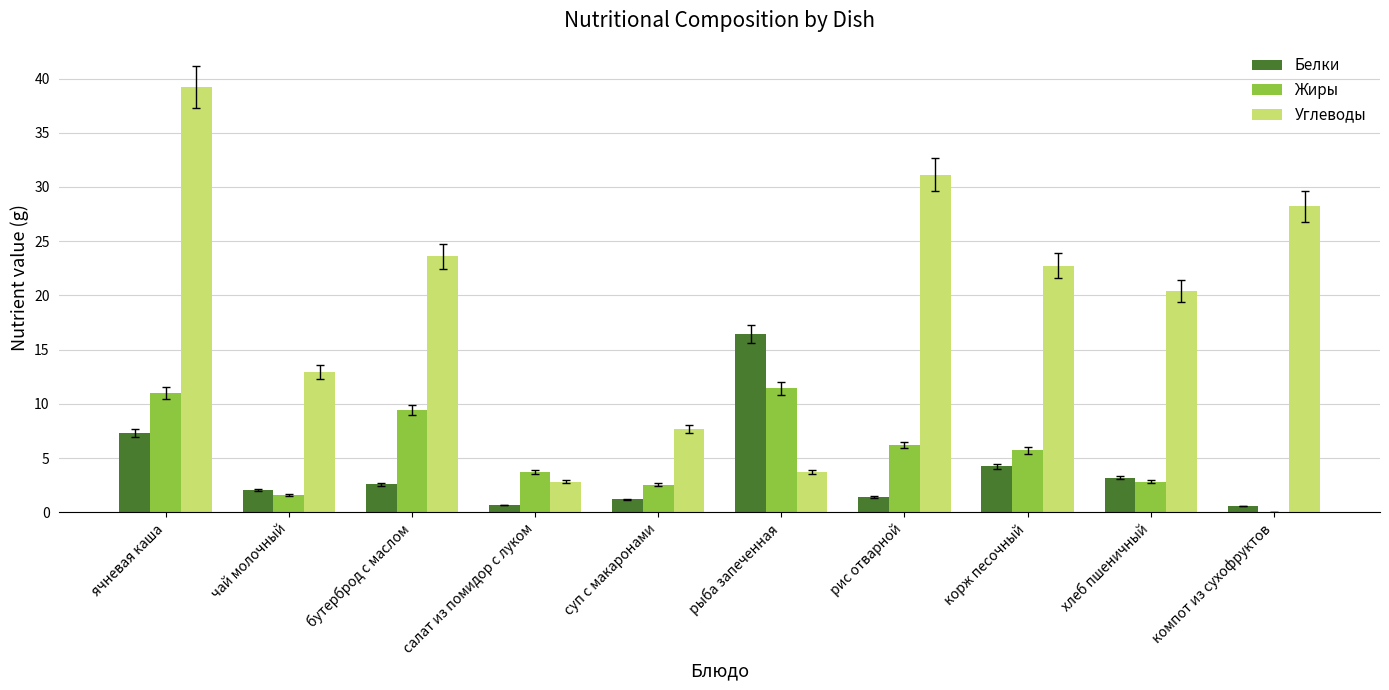

What is the spread (max minus min) of values at рыба запеченная?

12.7